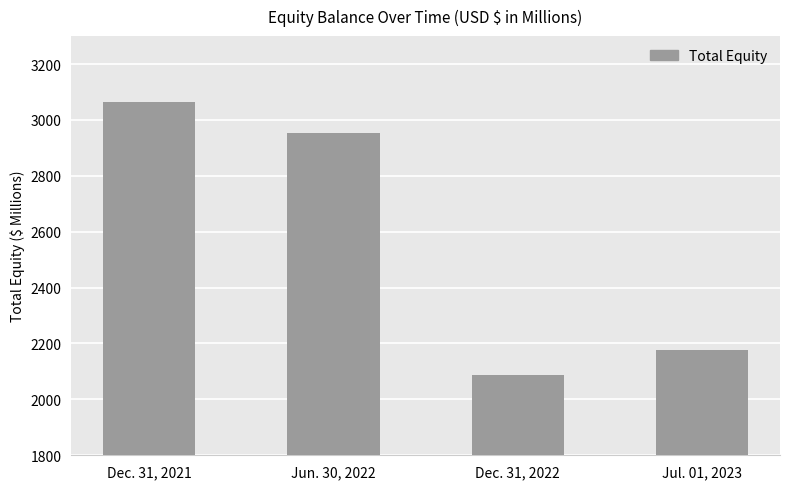

What is the value of the 3rd bar from the left?

2086.9